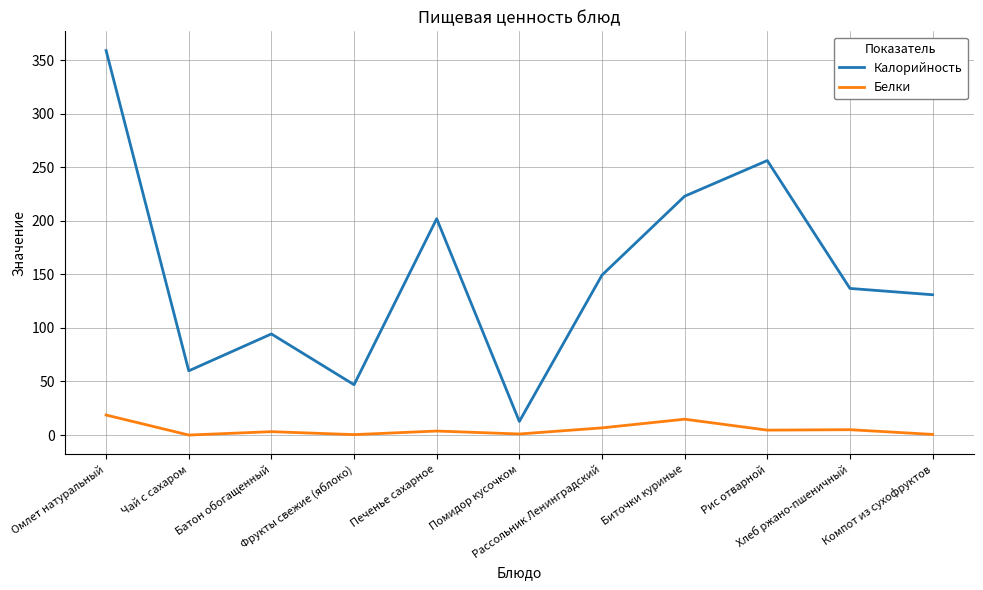

What position from the left is Омлет натуральный?

1